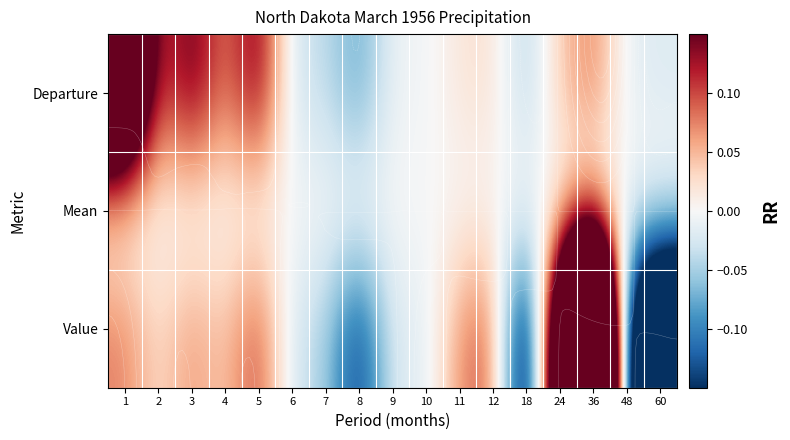

The value of Value at 12 is 0.1. True or false?

True